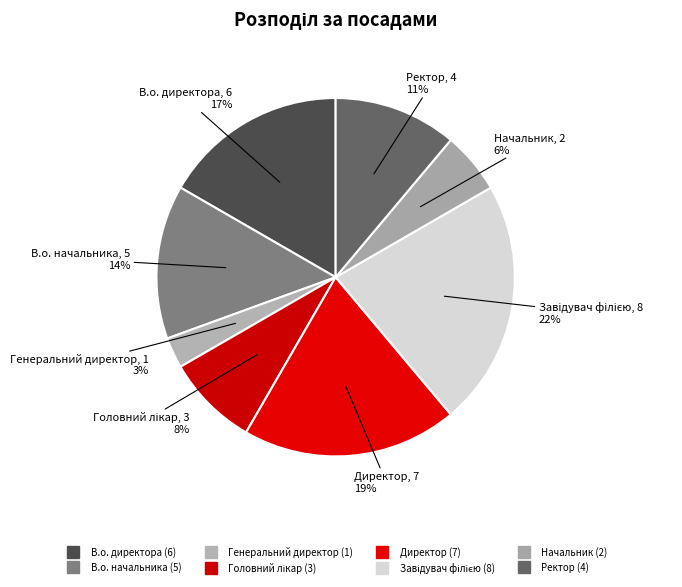

The Ректор slice represents 20% of the pie. True or false?

False